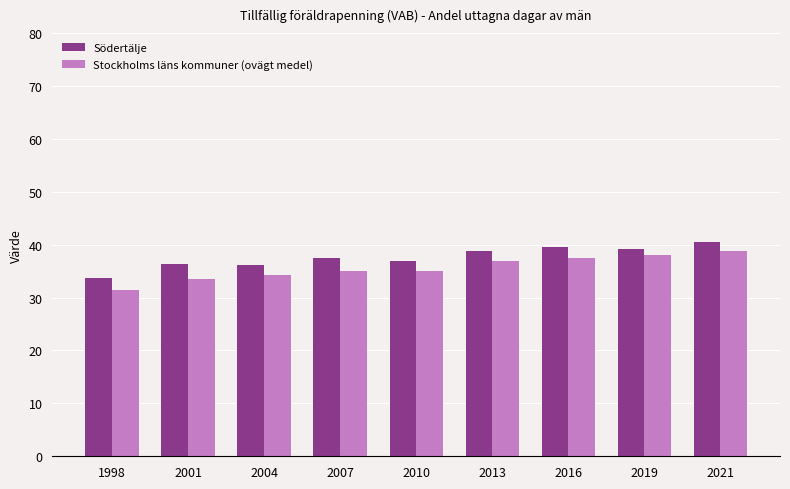

How many bars are there in total?

18